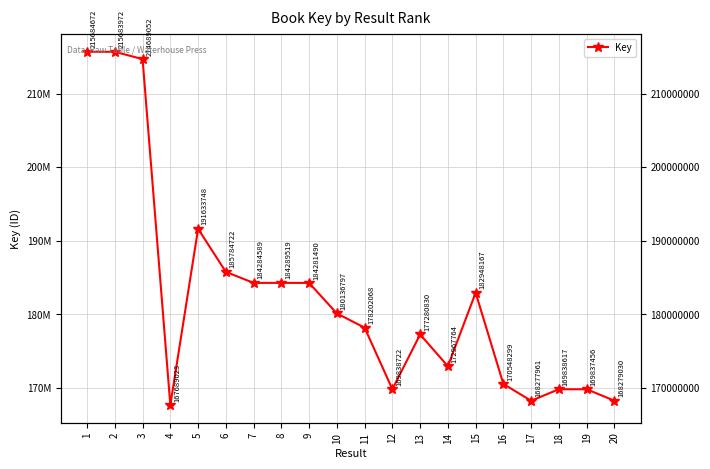

What is the change in value from 9 to 11?

-6079422